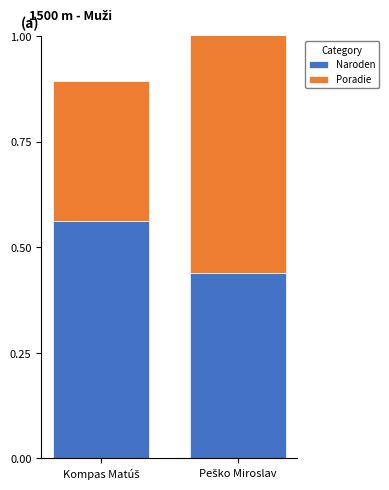

The Naroden series shows 0.3 at Kompas Matúš. True or false?

False